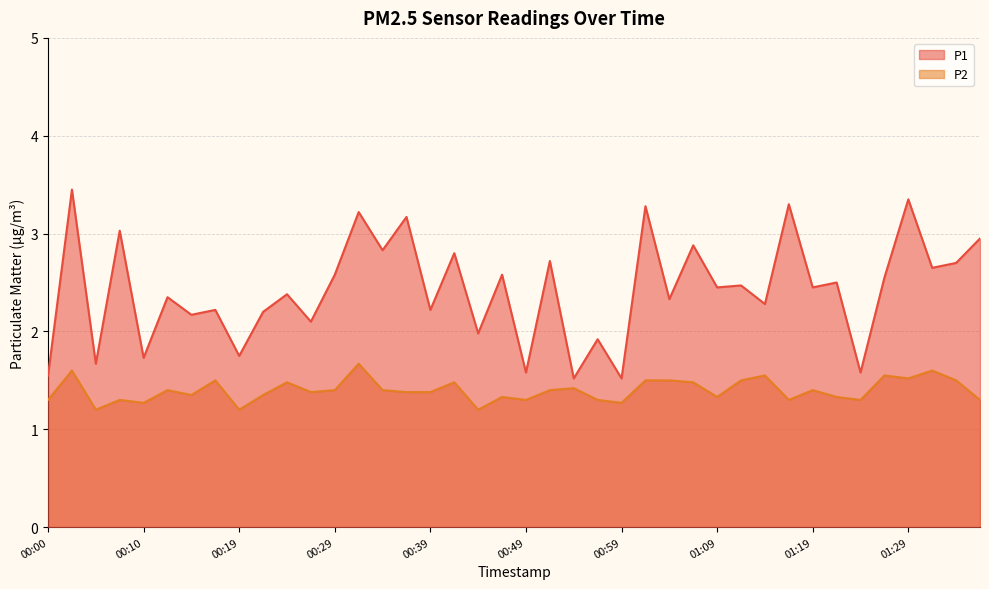

Is it true that P1 equals 4.1 at 01:03?

False